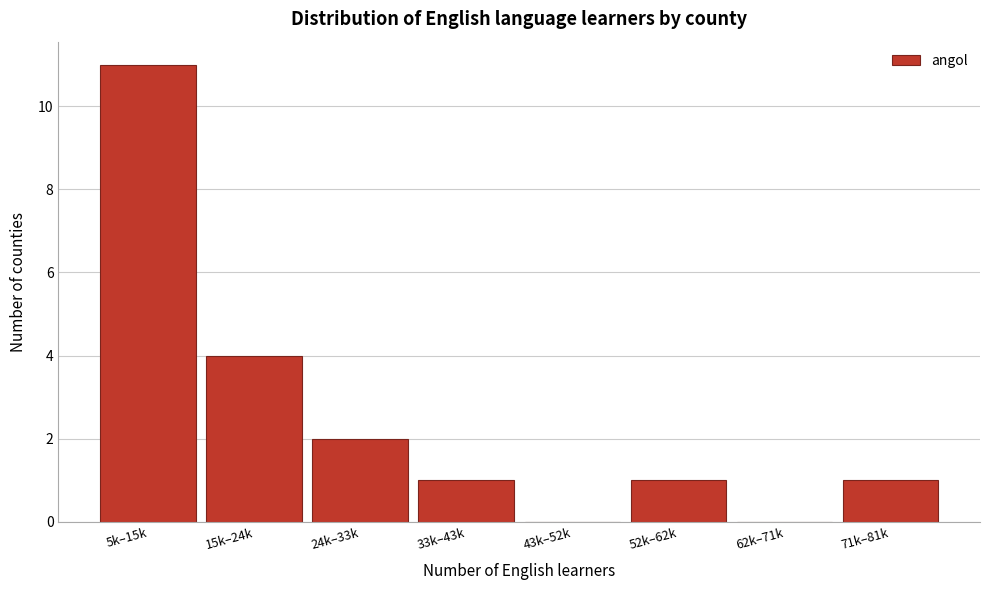

Reading left to right, list all the values displayed in this chart.

5k–15k=11	15k–24k=4	24k–33k=2	33k–43k=1	43k–52k=0	52k–62k=1	62k–71k=0	71k–81k=1